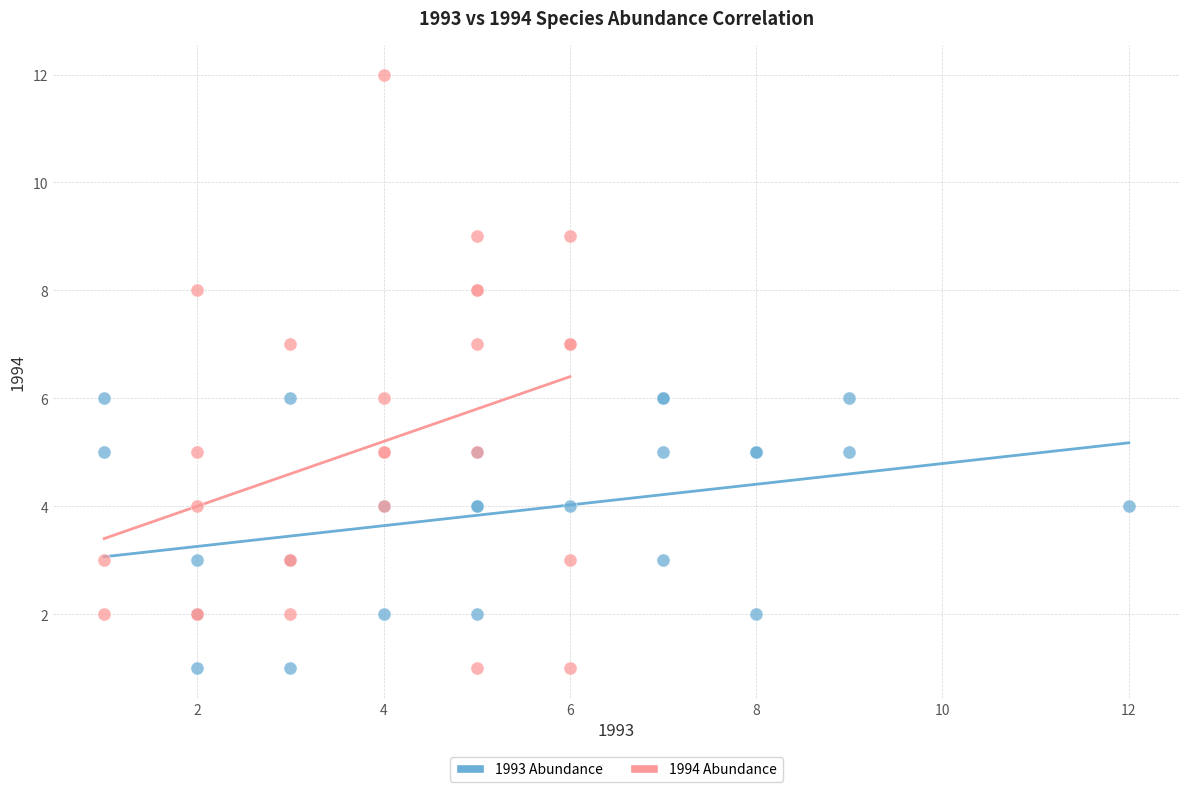

Which series reaches the maximum Y coordinate?

1994 Abundance